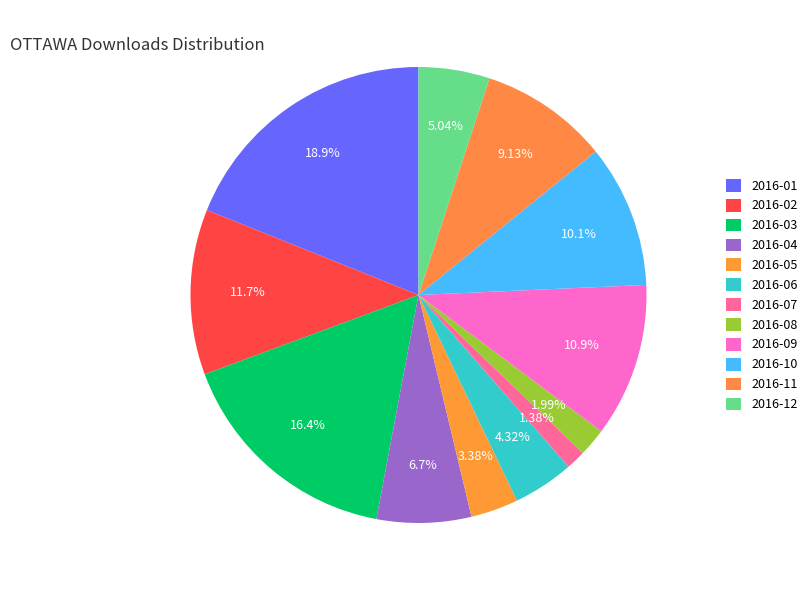

Count the number of slices in the pie.

12